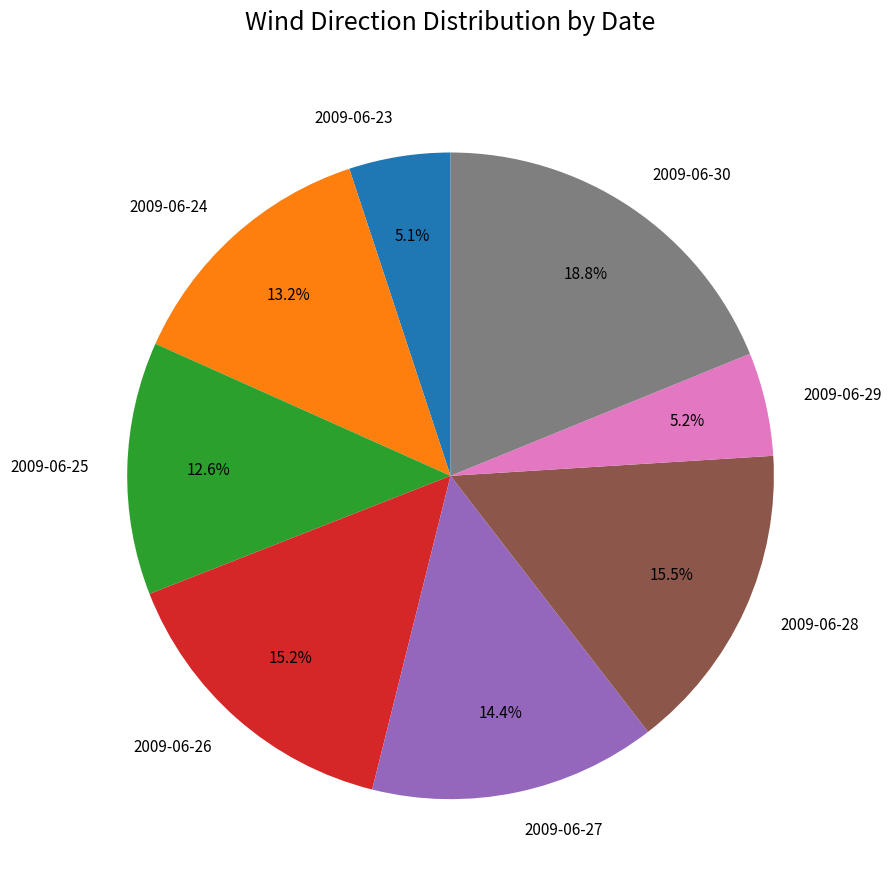

Combined, do 2009-06-27 and 2009-06-29 account for over 50%?

No